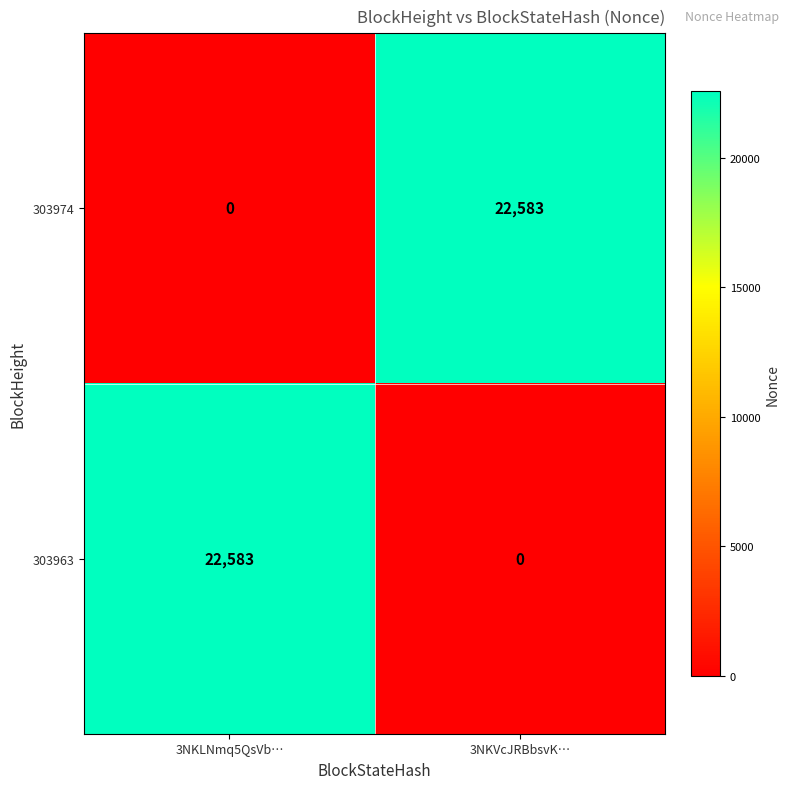

List the labels in order of 303963 value, smallest first.

3NKVcJRBbsvK…, 3NKLNmq5QsVb…